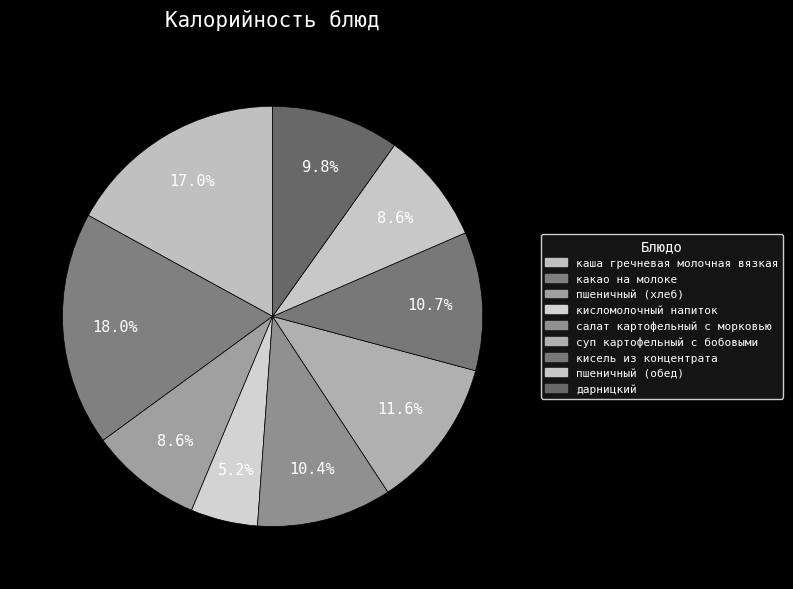

How many segments does this pie chart have?

9